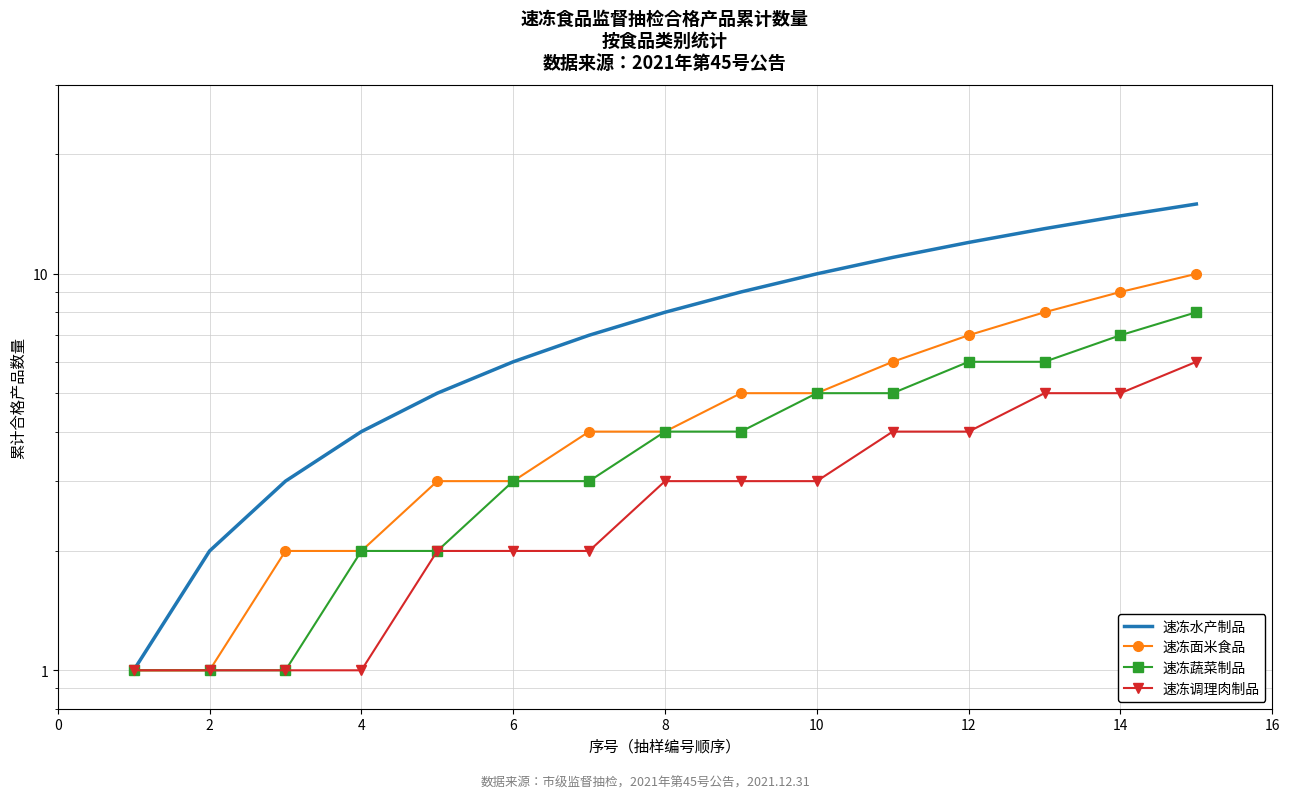

Rank the series by their maximum value, from highest to lowest.

速冻水产制品, 速冻面米食品, 速冻蔬菜制品, 速冻调理肉制品